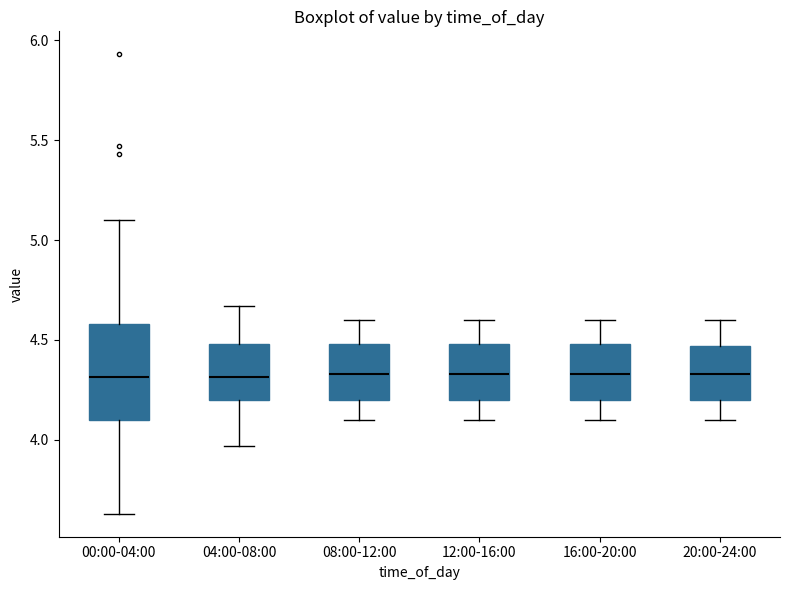

Reading left to right, read every box against the y-axis: the position of its median line, the range the box covers, and the ends of its whiskers. The values are not printed on the chart, so give them approximately, as read against the axis.

00:00-04:00: median 4.30, box 4.10 to 4.60, whiskers 3.65 to 5.10
04:00-08:00: median 4.30, box 4.20 to 4.50, whiskers 3.95 to 4.65
08:00-12:00: median 4.35, box 4.20 to 4.50, whiskers 4.10 to 4.60
12:00-16:00: median 4.35, box 4.20 to 4.50, whiskers 4.10 to 4.60
16:00-20:00: median 4.35, box 4.20 to 4.50, whiskers 4.10 to 4.60
20:00-24:00: median 4.35, box 4.20 to 4.45, whiskers 4.10 to 4.60